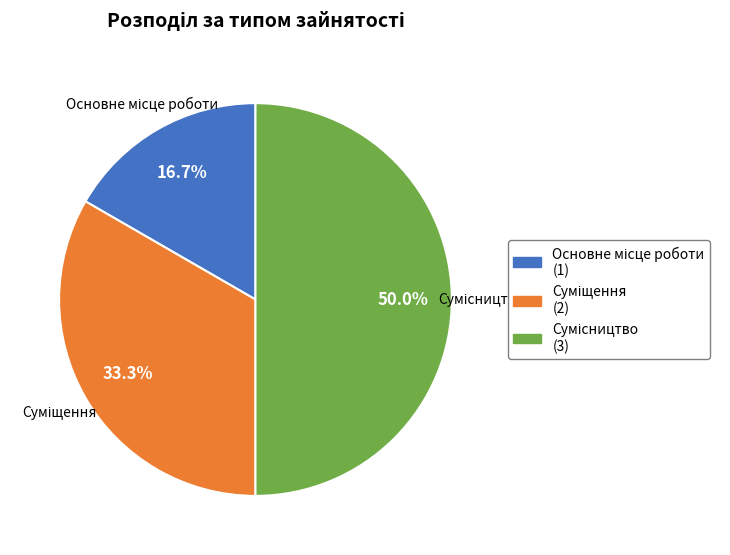

Which category has the smallest portion of the pie?

Основне місце роботи